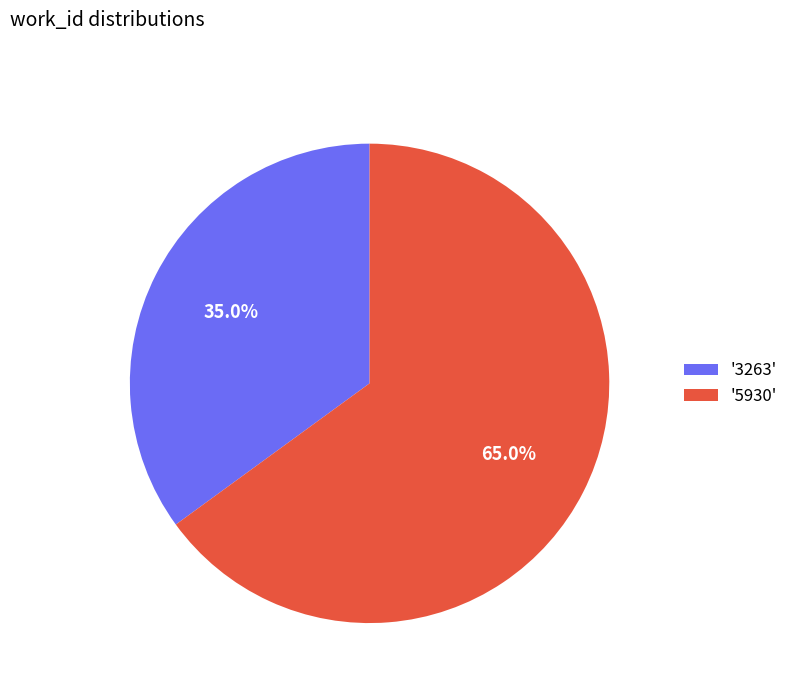

How many slices are in this pie chart?

2